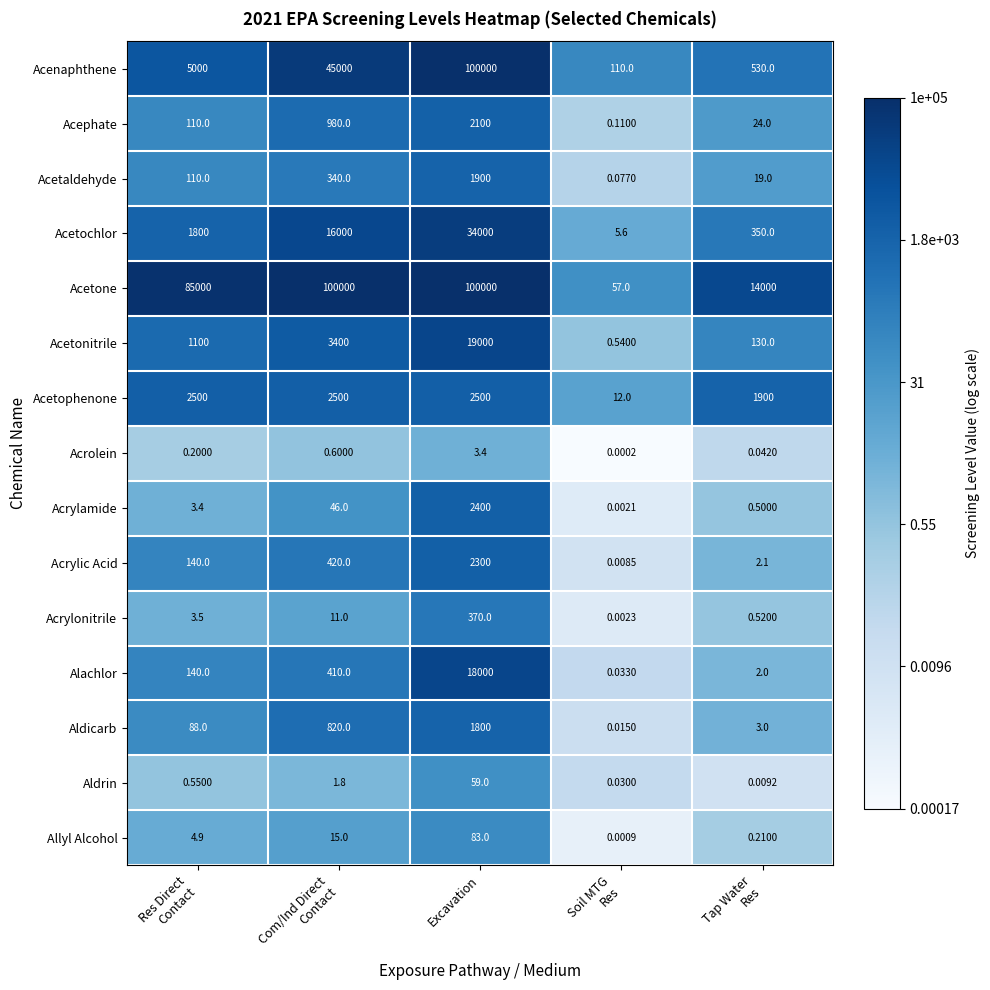

At which category is the sum across all series the highest?

Excavation